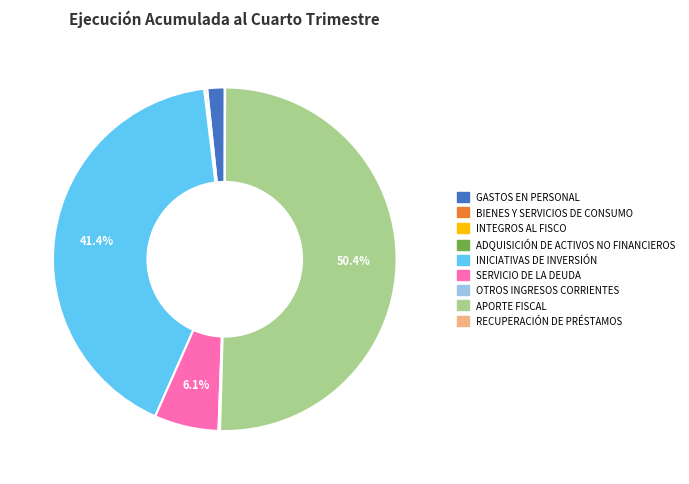

Which category has the biggest portion of the pie?

APORTE FISCAL